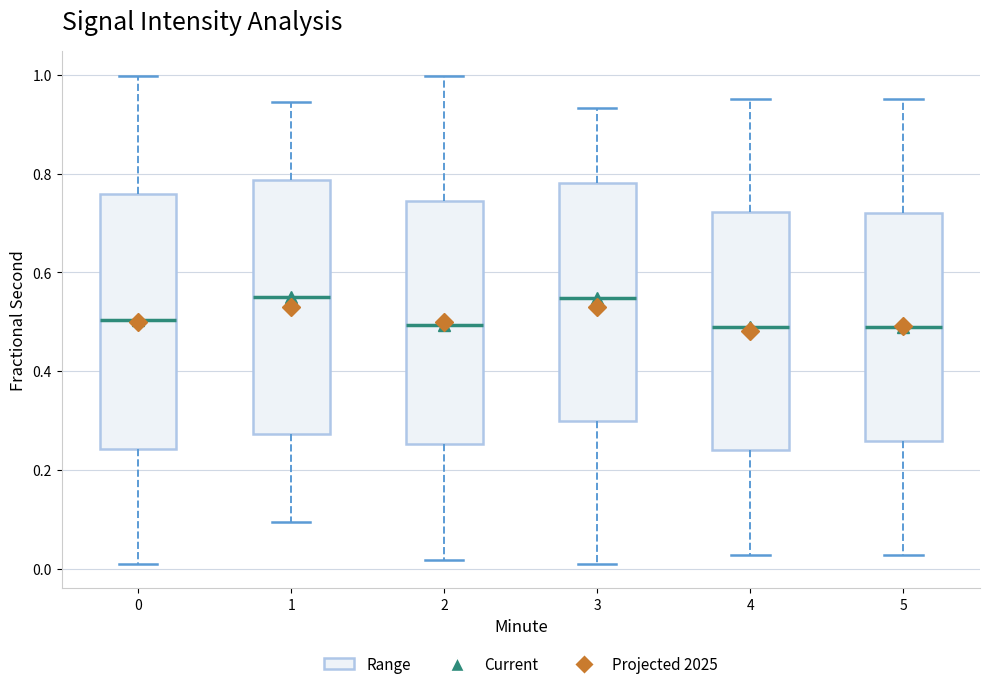

Where does the lower whisker of the box at x = 4 end on the y-axis? The values are not printed on the chart, so give them approximately, as read against the axis.

0.02